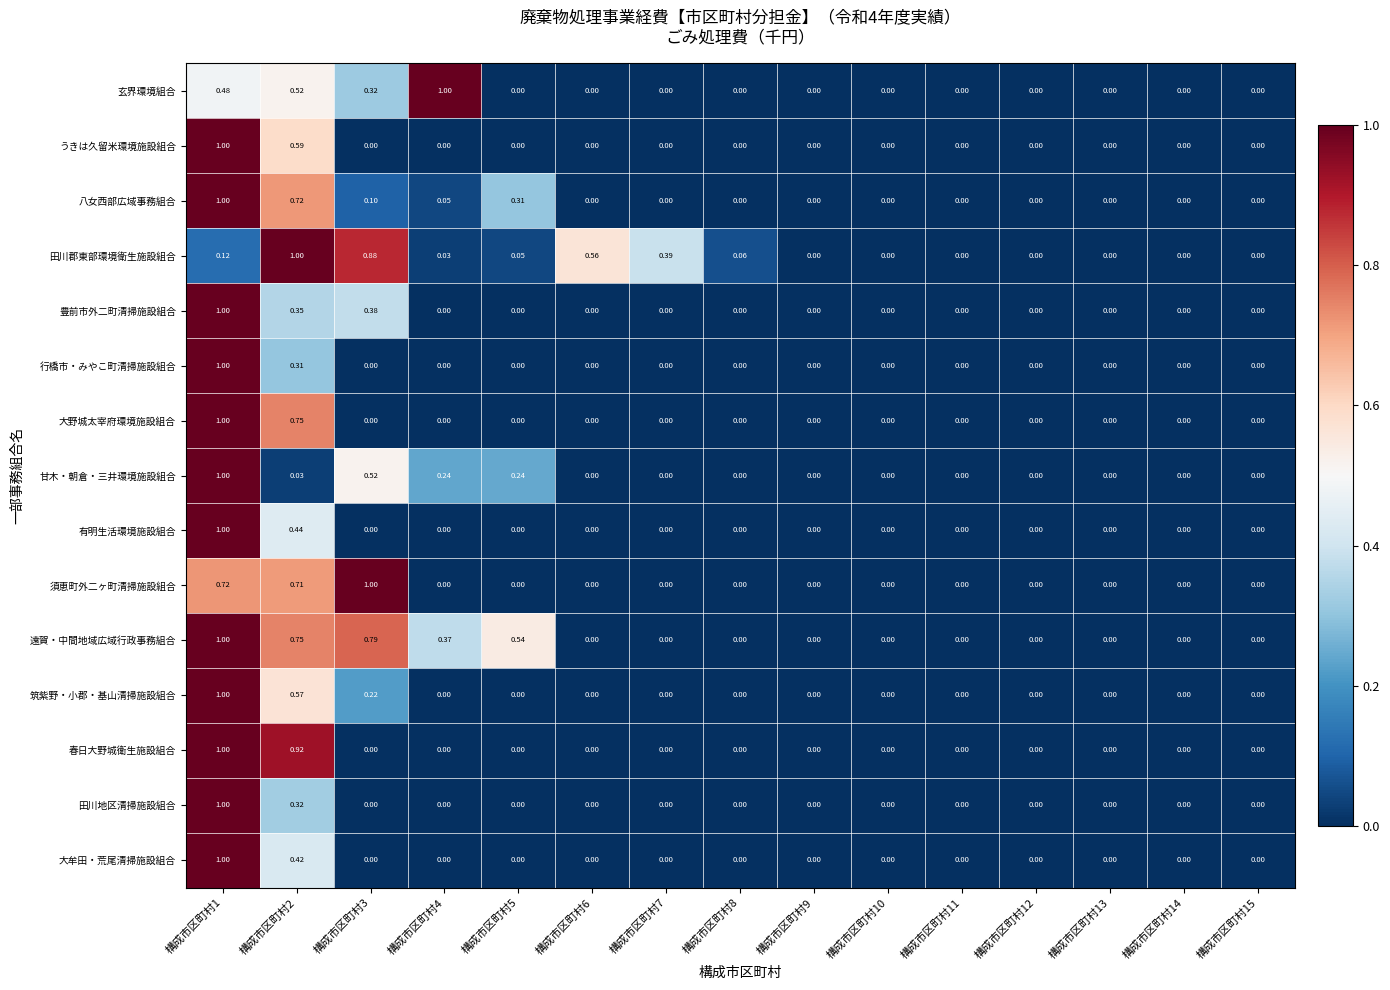

Between 構成市区町村5 and 構成市区町村12, which series saw the biggest shift?

遠賀・中間地域広域行政事務組合